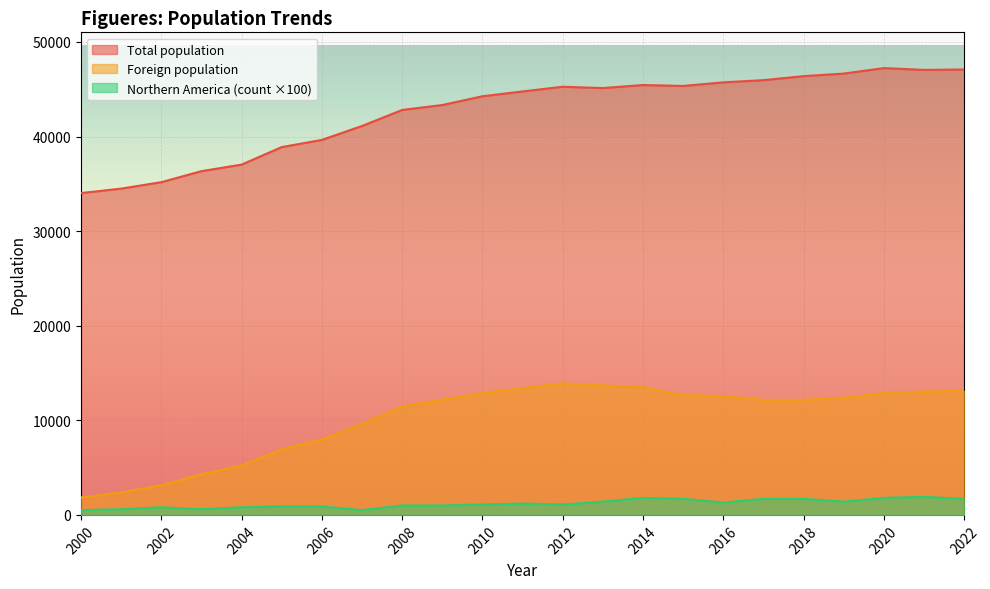

What is the maximum value for Foreign population?

13910